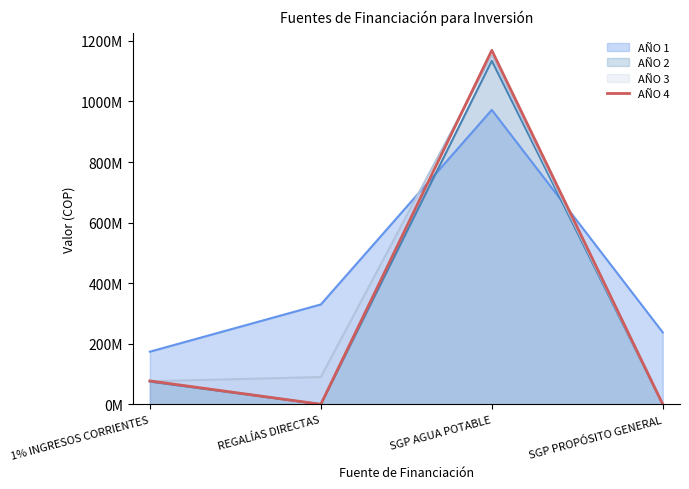

Does the chart have visible grid lines?

No